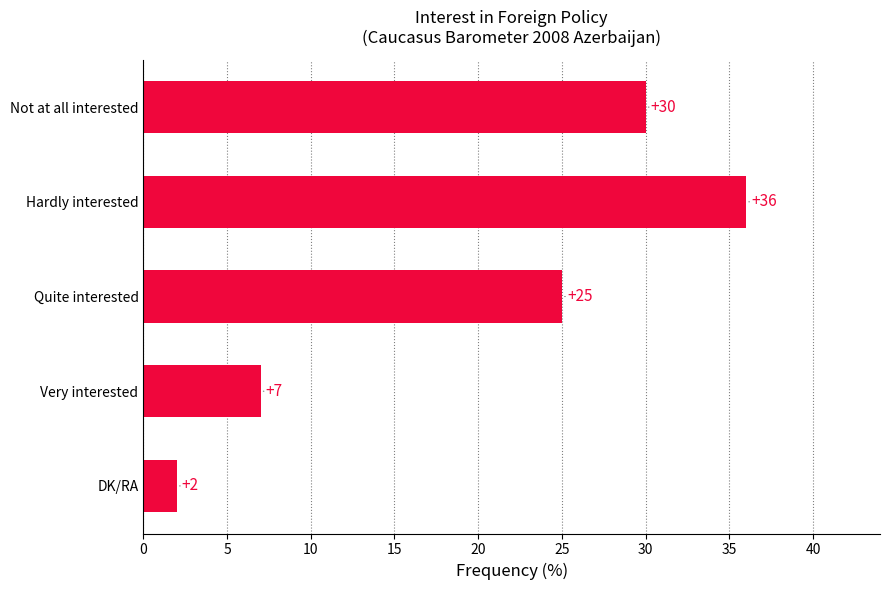

Are the bars horizontal?

Yes